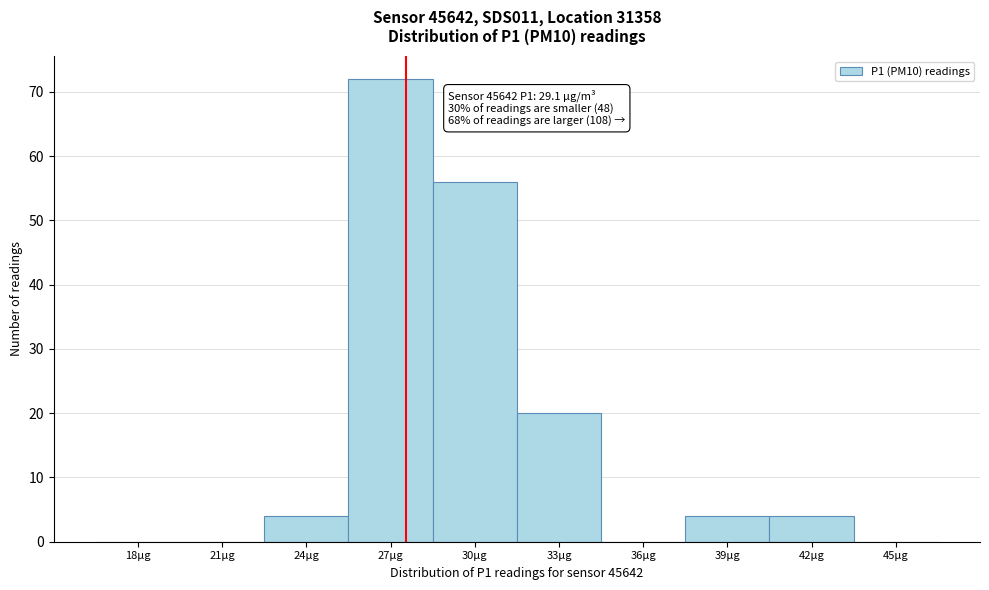

Reading left to right, transcribe all the data shown in this chart.

18µg=0	21µg=0	24µg=4	27µg=72	30µg=56	33µg=20	36µg=0	39µg=4	42µg=4	45µg=0